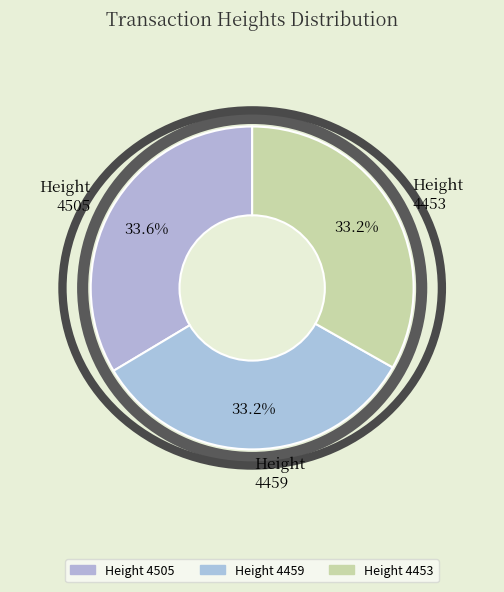

Is there a majority slice in this chart?

No